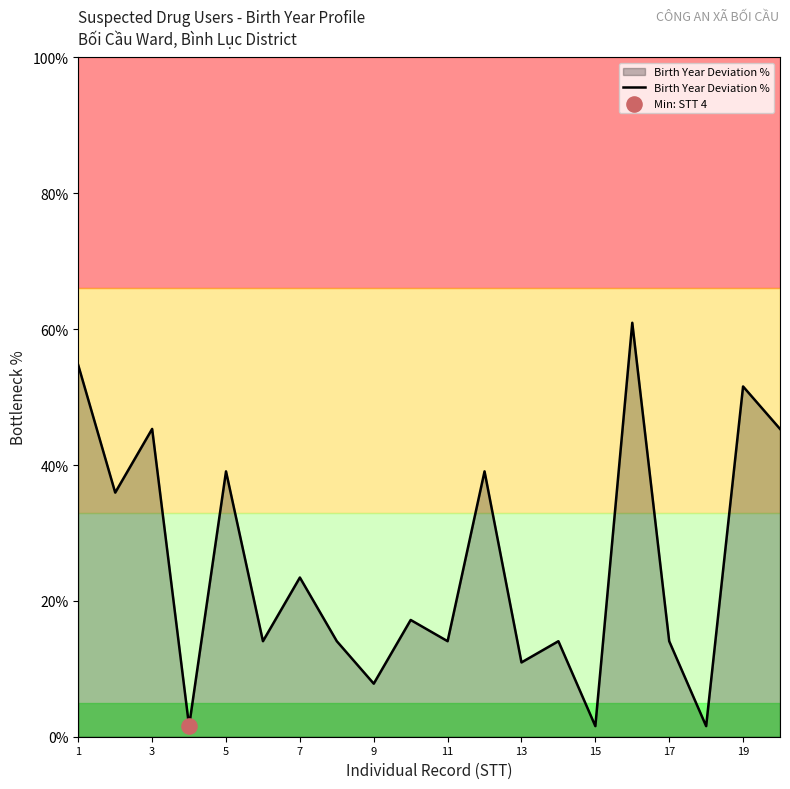

What is the difference between the maximum and minimum values?

59.4